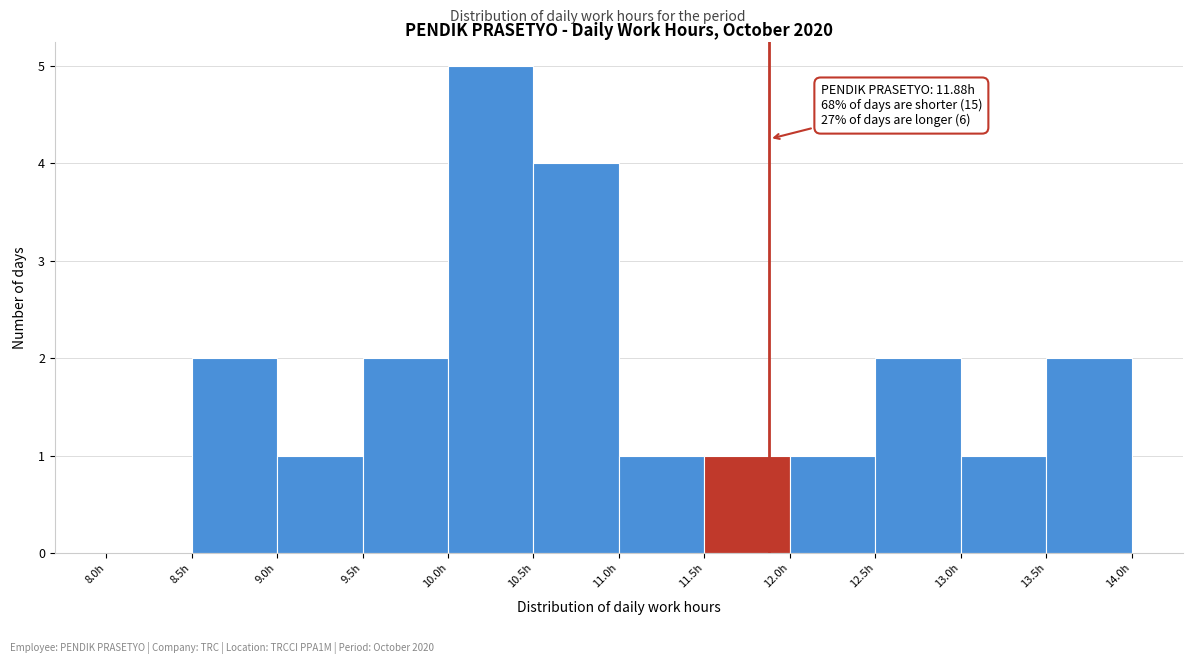

Which range on the x-axis has the tallest bar?

10.0 to 10.5